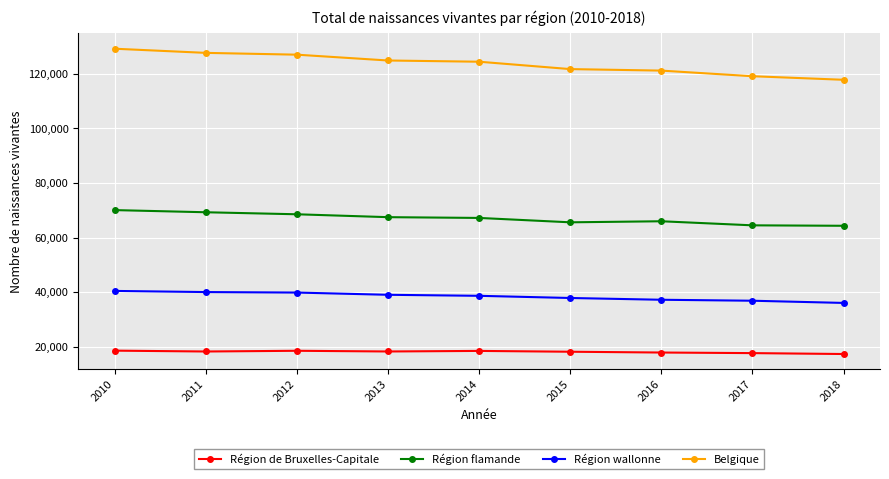

Does the chart have visible grid lines?

Yes